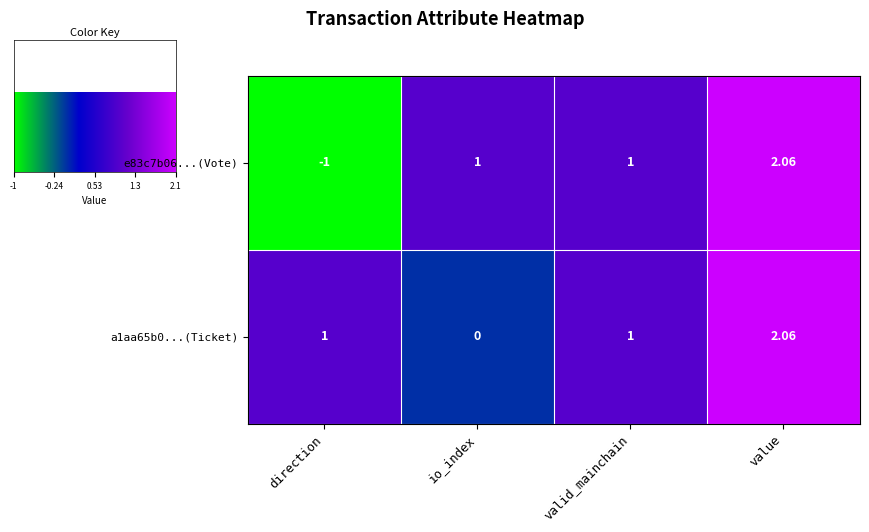

Which category has the lowest value across all series?

direction